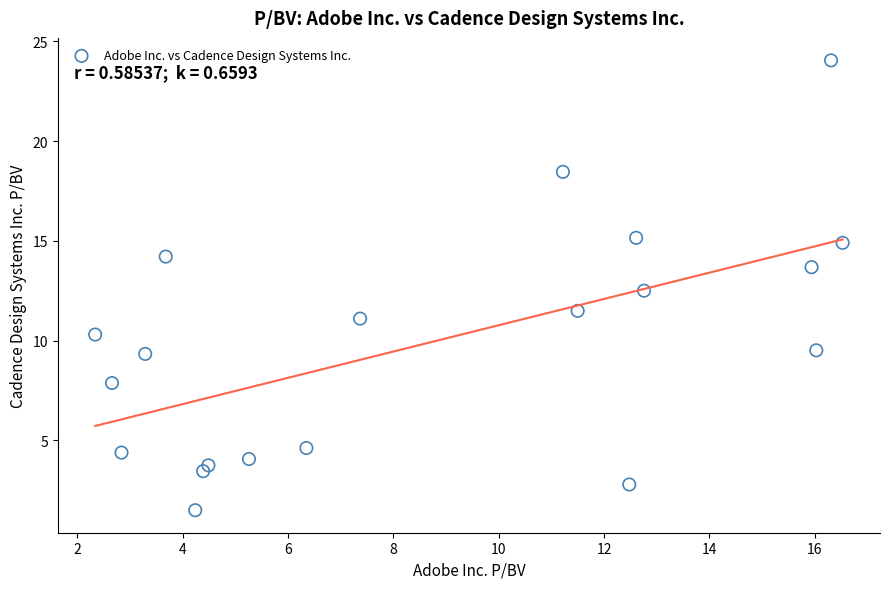

What is the range of X values (max minus min)?

14.2